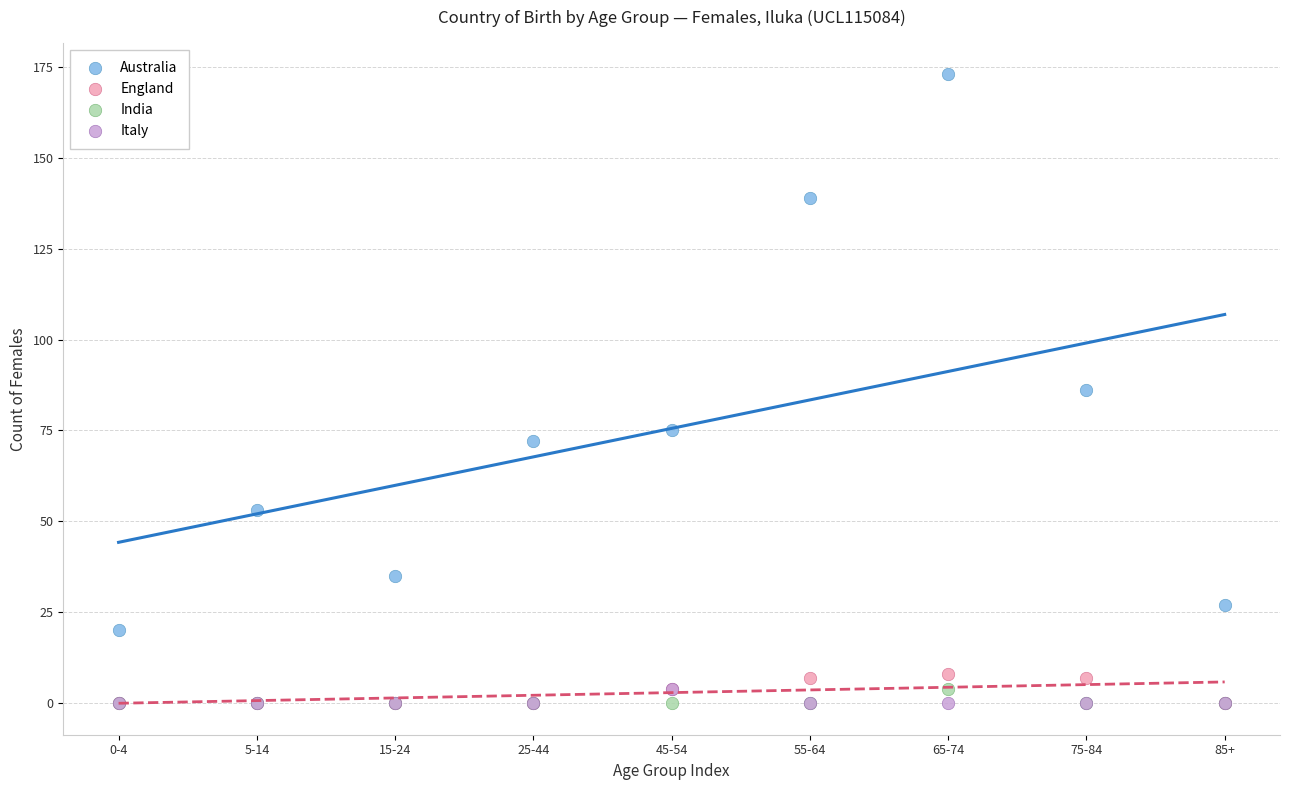

Which series has the widest spread of Y values?

Australia